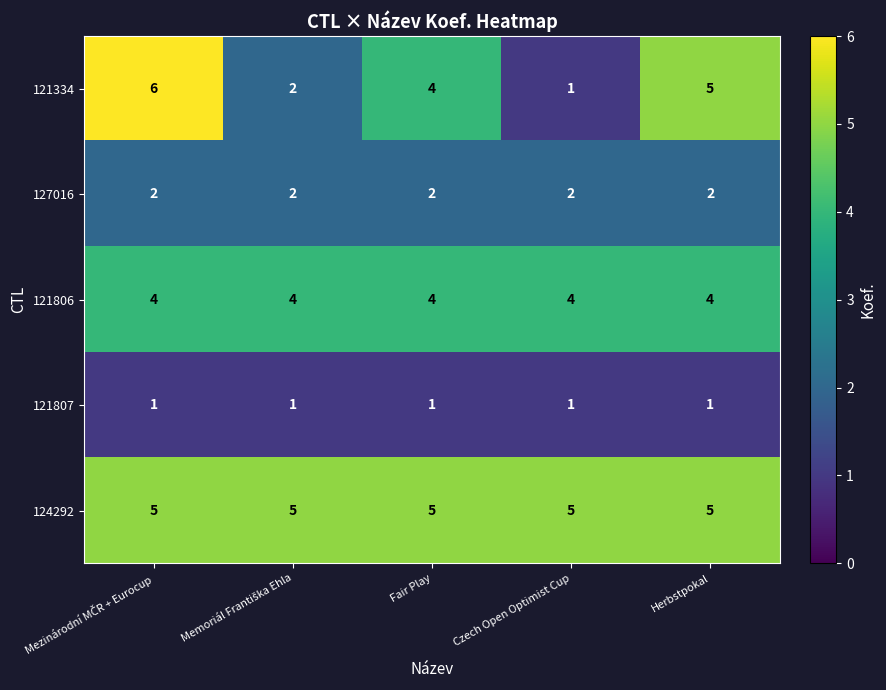

What is the difference between the highest and lowest values at Herbstpokal?

4